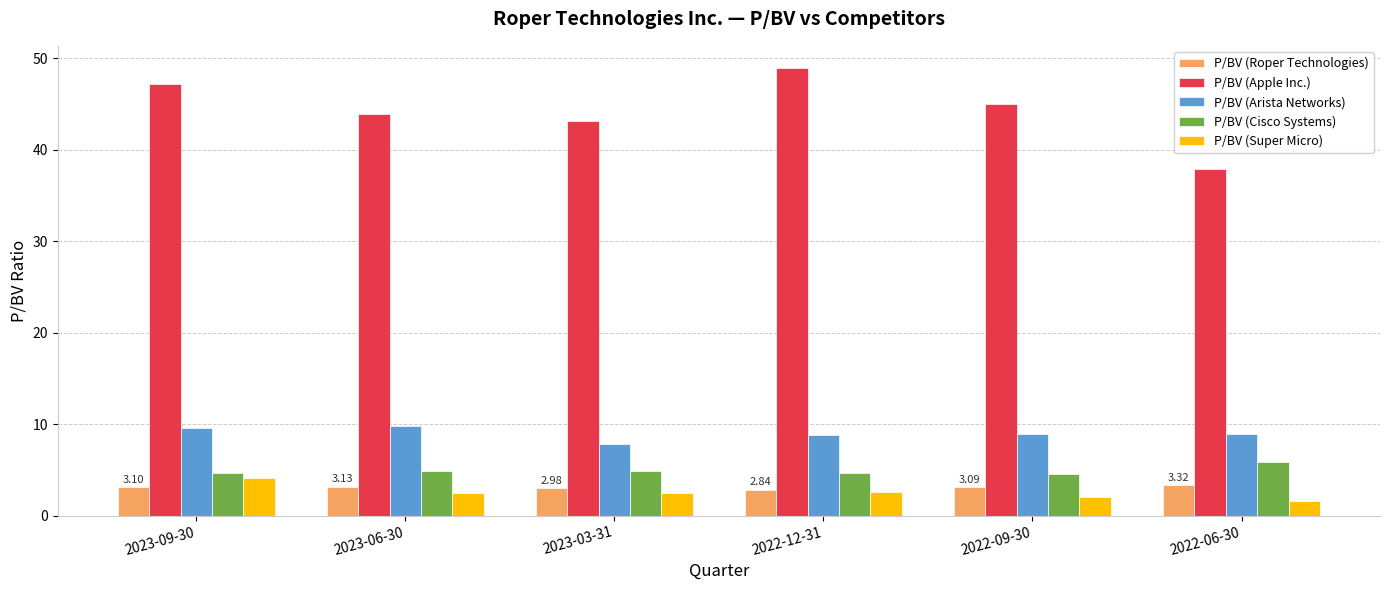

Which series has the largest range (max minus min)?

P/BV (Apple Inc.)